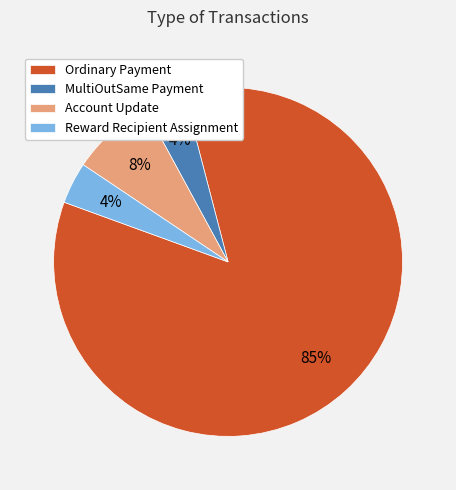

What is the ratio of the value at Account Update to the value at Ordinary Payment?

0.1